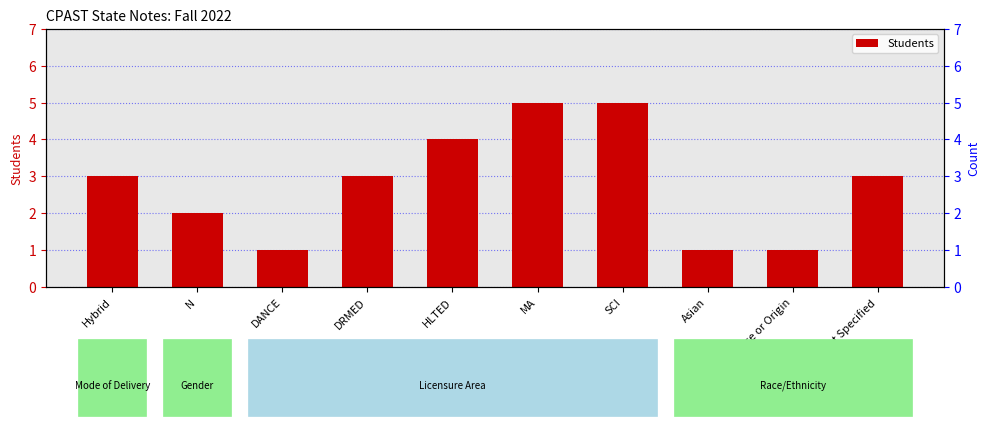

Which label corresponds to the largest value in the chart?

MA